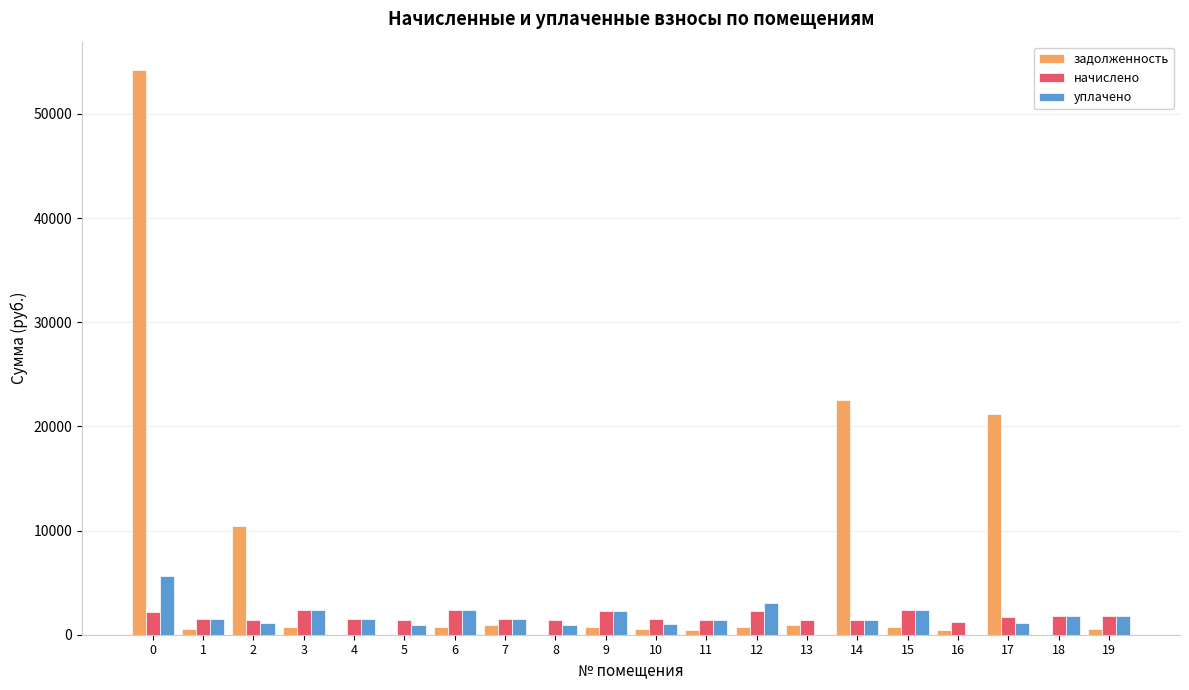

Which series has the largest total across all categories?

задолженность